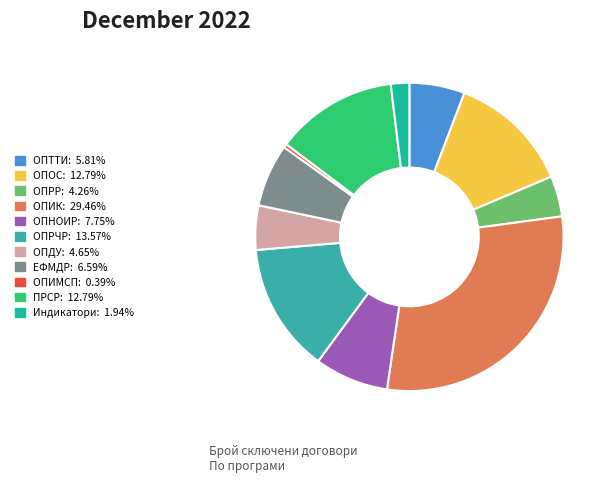

To the nearest percent, what is the difference between the ОПИМСП and ОПТТИ slice percentages?

5%